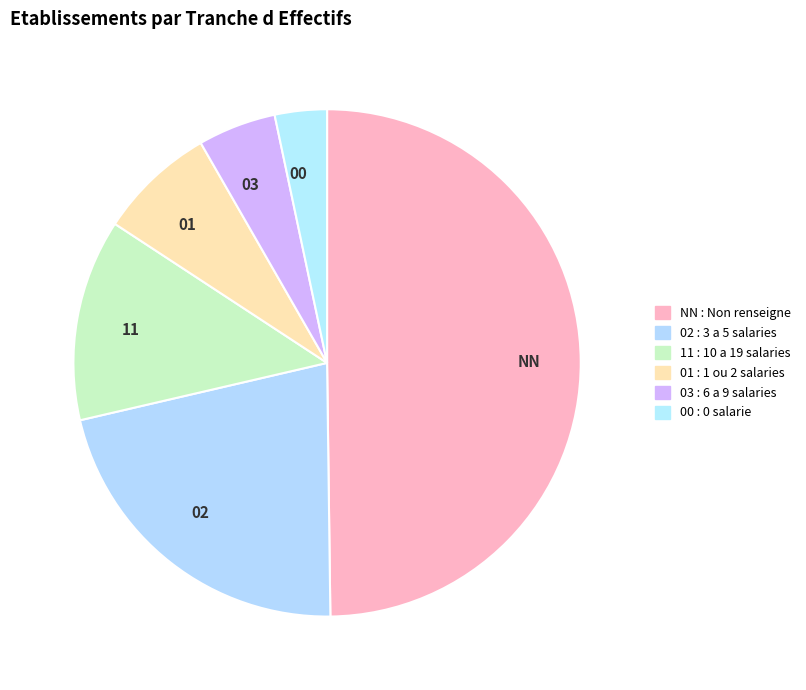

Is it true that NN is 40% of the pie?

False